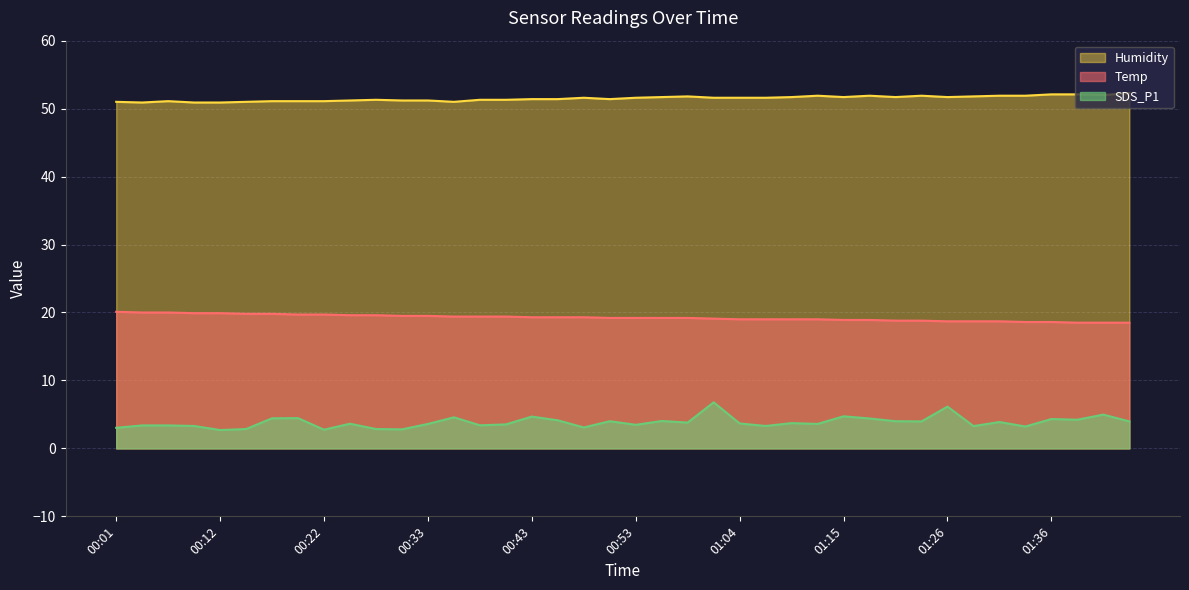

Is it true that Temp equals 26.7 at 00:43?

False